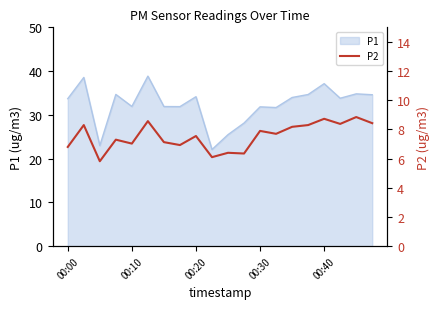

What is the change in value from 13 to 14?

+0.5